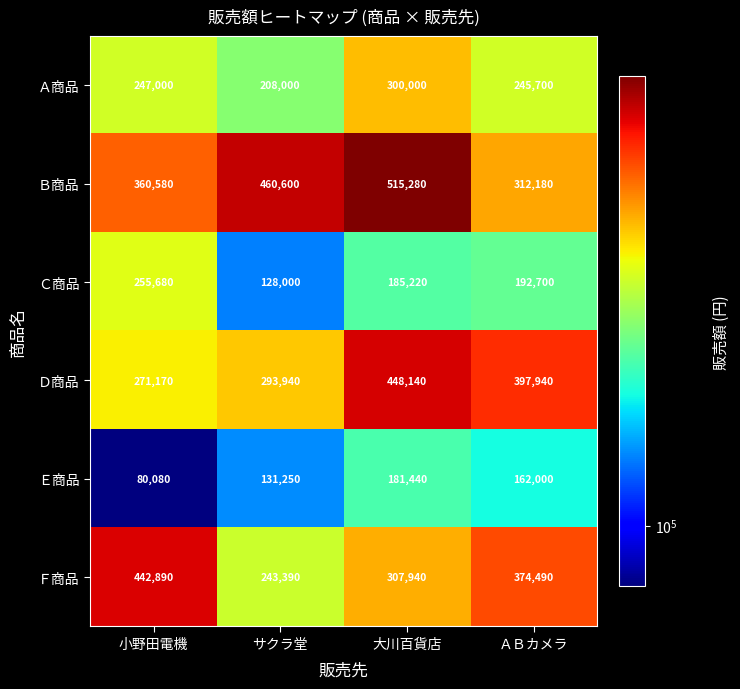

What is the total value across all series at 小野田電機?

1657400